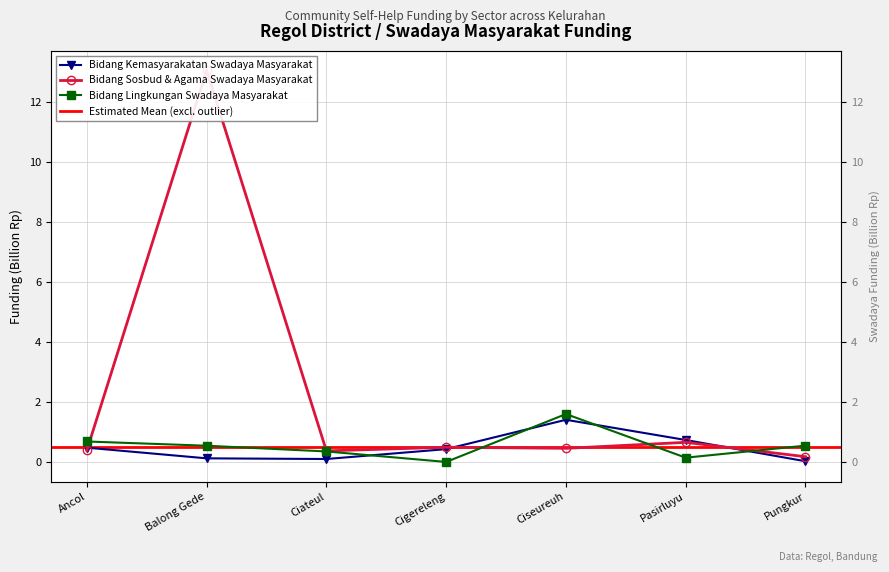

Reading left to right, extract all data points from this chart.

Bidang Kemasyarakatan Swadaya Masyarakat: 0.5	0.1	0.1	0.4	1.4	0.7	0.0
Bidang Sosbud & Agama Swadaya Masyarakat: 0.4	13.0	0.4	0.5	0.5	0.7	0.2
Bidang Lingkungan Swadaya Masyarakat: 0.7	0.5	0.4	0.0	1.6	0.1	0.5